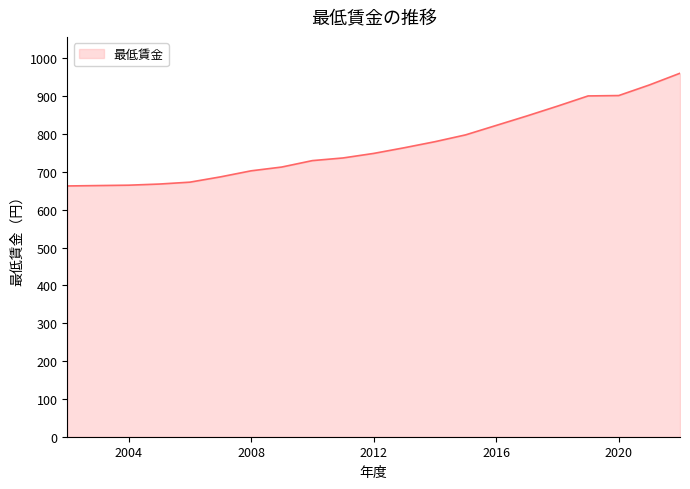

What is the smallest value displayed?

663